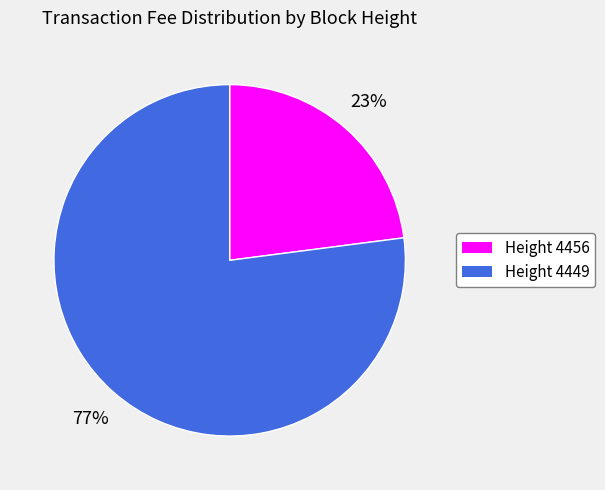

Is there any slice that represents more than half of the pie?

Yes